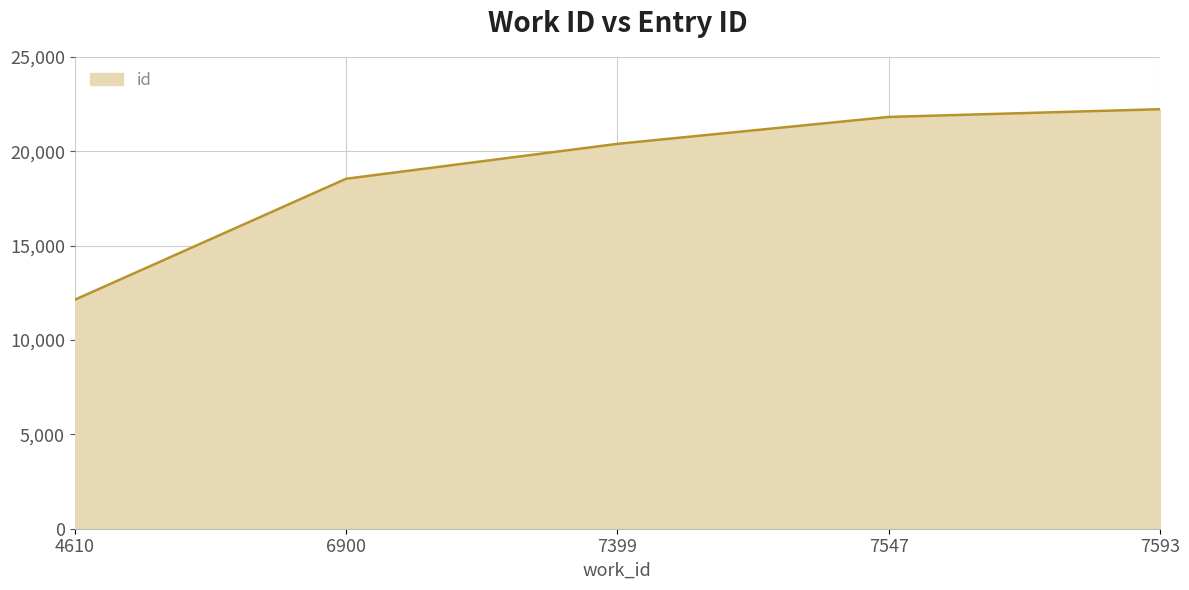

What is the greatest value displayed?

22233